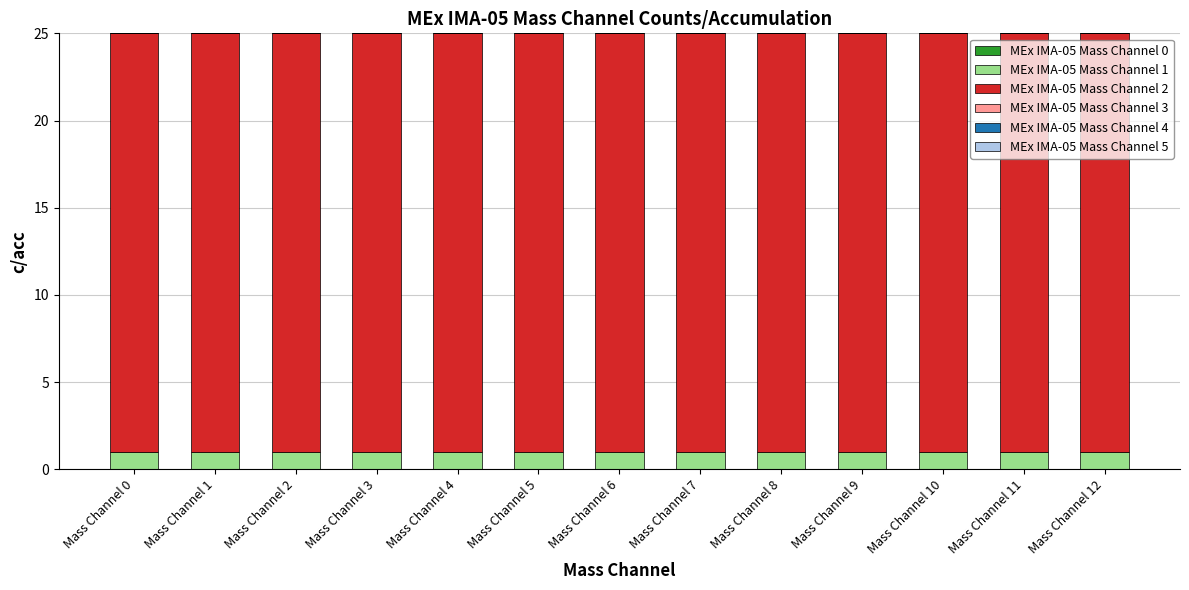

Is it true that MEx IMA-05 Mass Channel 1 equals 1 at Mass Channel 1?

True